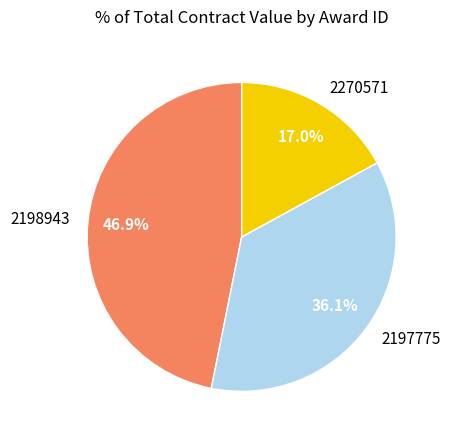

Is it true that 2198943 is 47% of the pie?

True